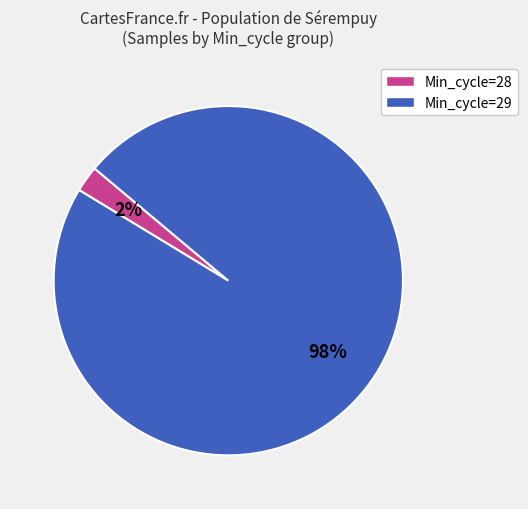

To the nearest percent, what percentage of the pie is Min_cycle=29?

98%